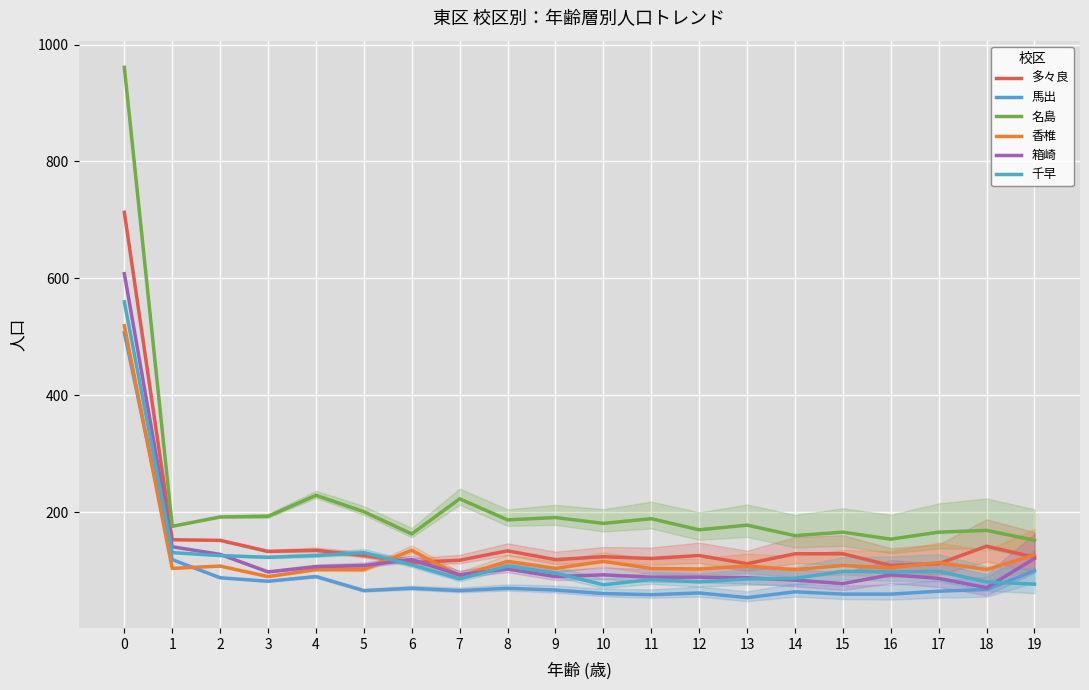

The value of 箱崎 at 7 is 93. True or false?

True